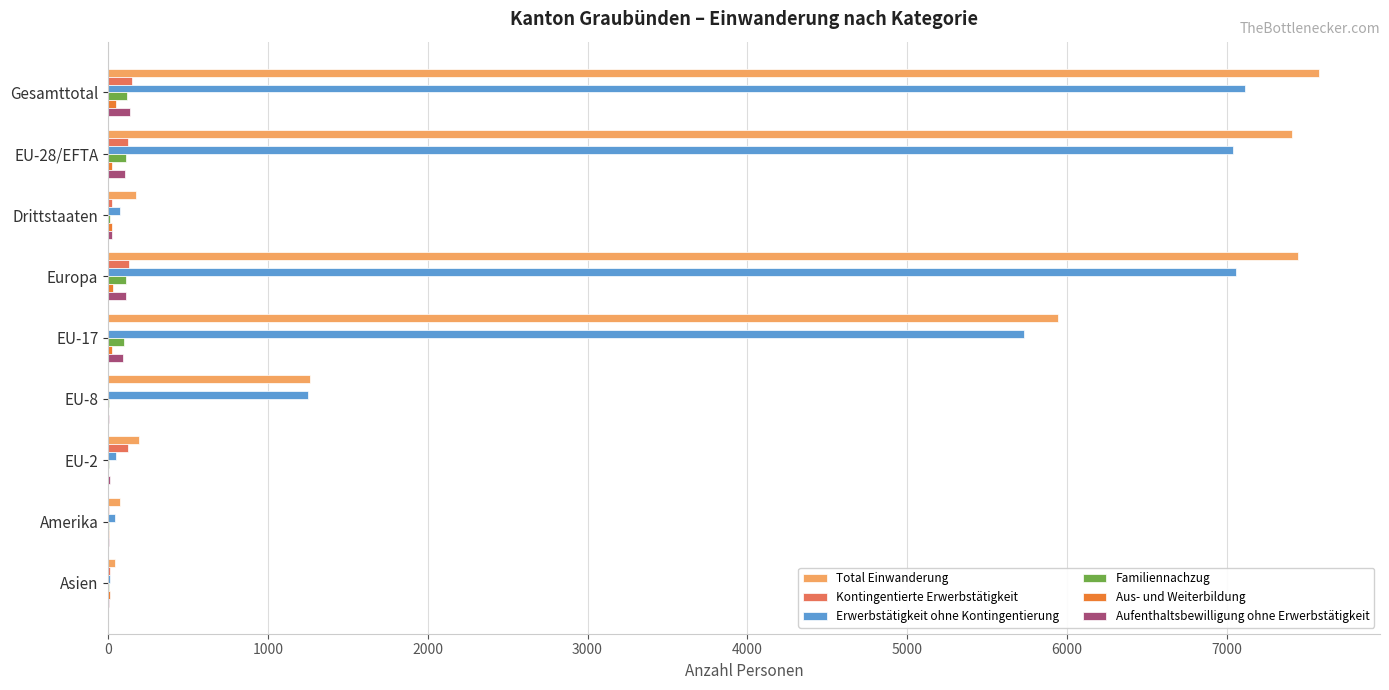

At which label is Total Einwanderung closest to 3811?

EU-17